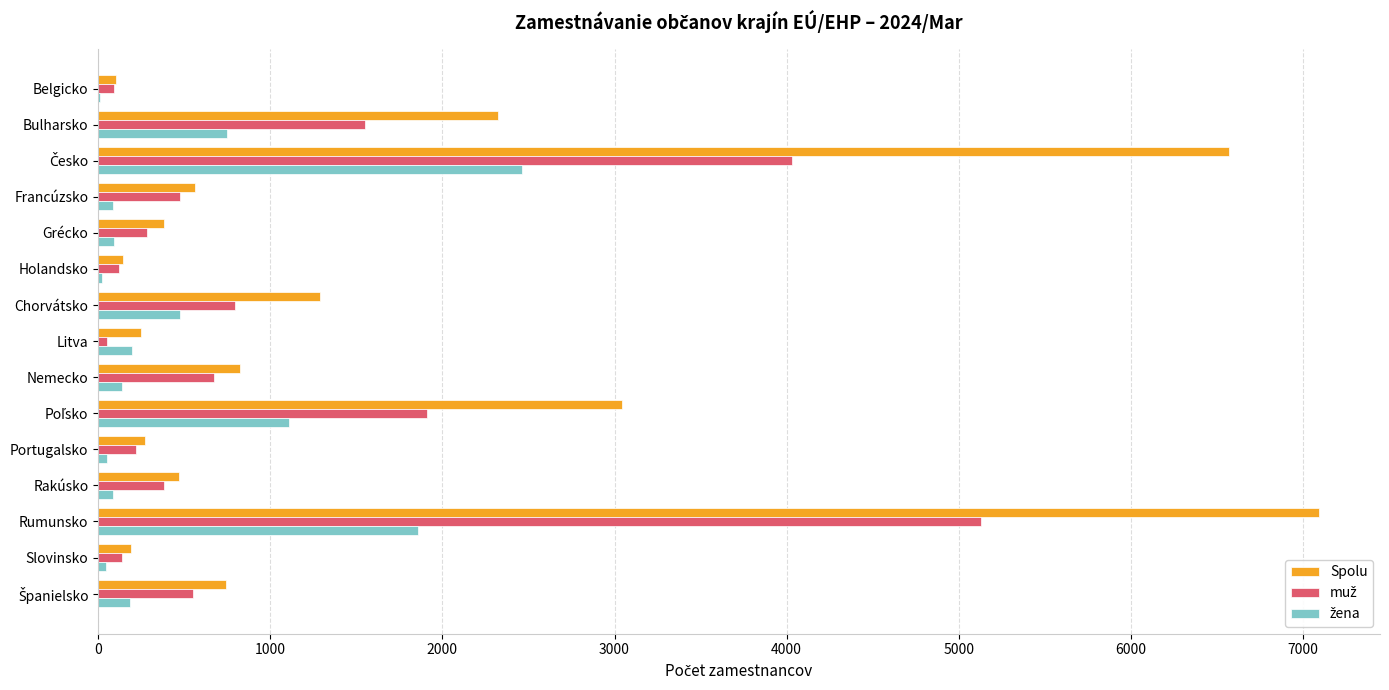

What is the sum of all Spolu values?

24259